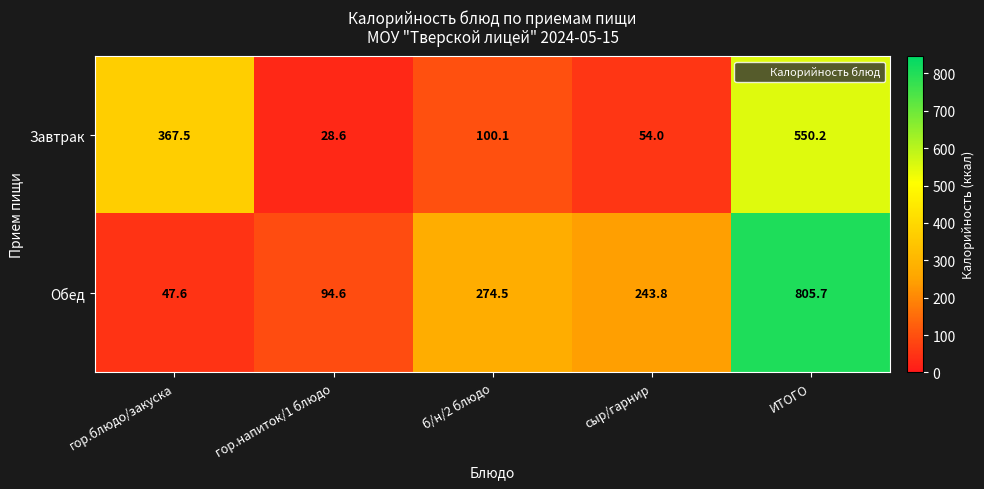

Reading left to right, what are all the values shown in this chart?

Завтрак: 367.5	28.6	100.1	54.0	550.2
Обед: 47.6	94.6	274.5	243.8	805.7